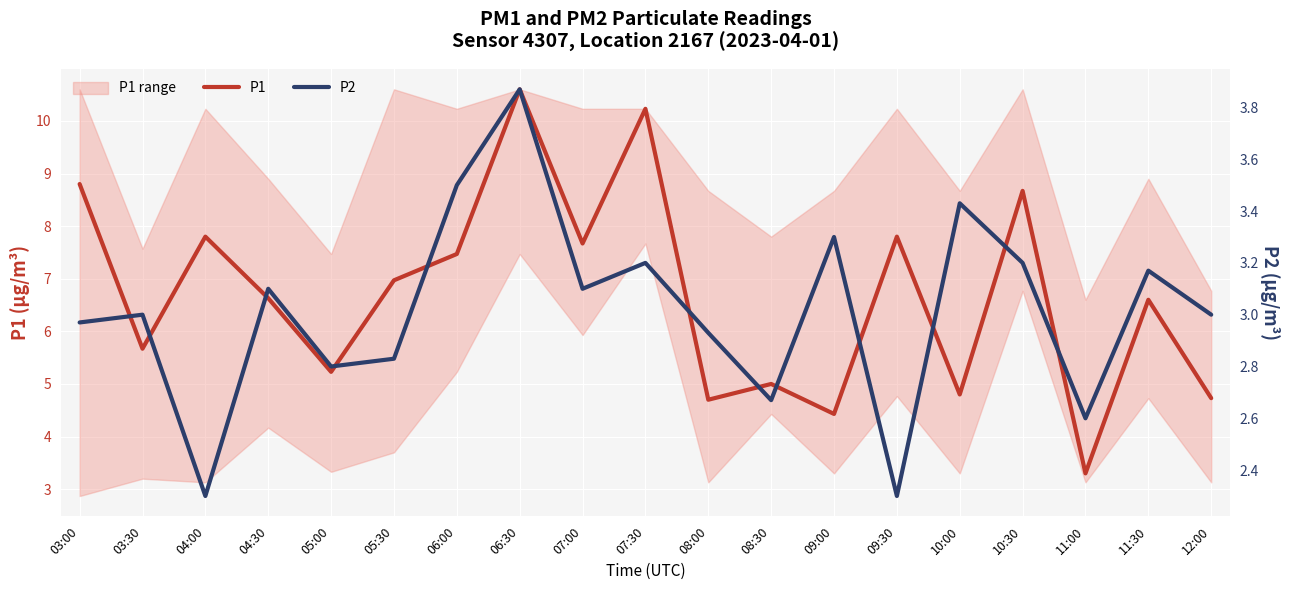

True or false: P2 and P1 cross at least once.

False